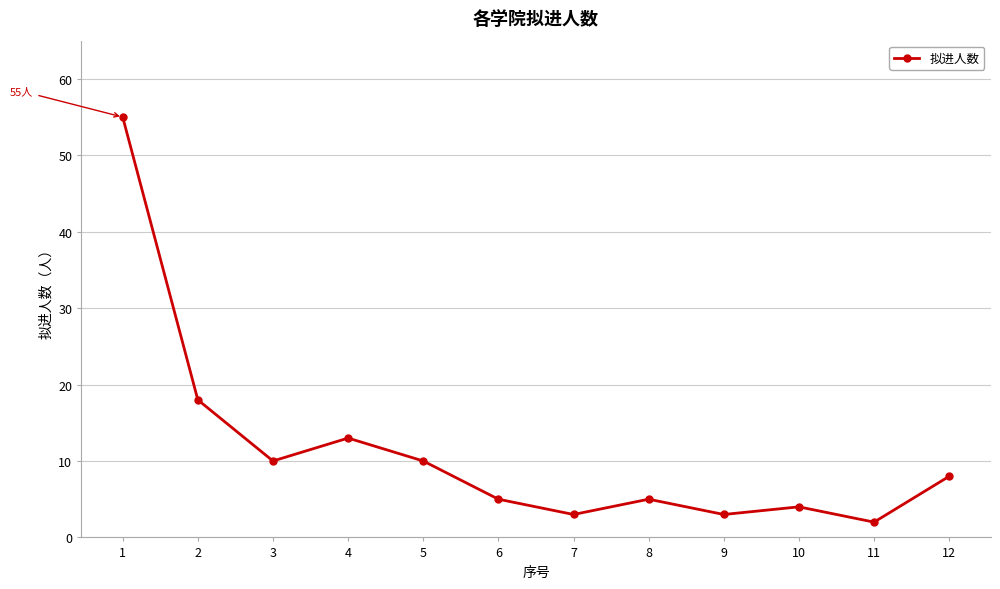

What is the change in value from 11 to 12?

+6